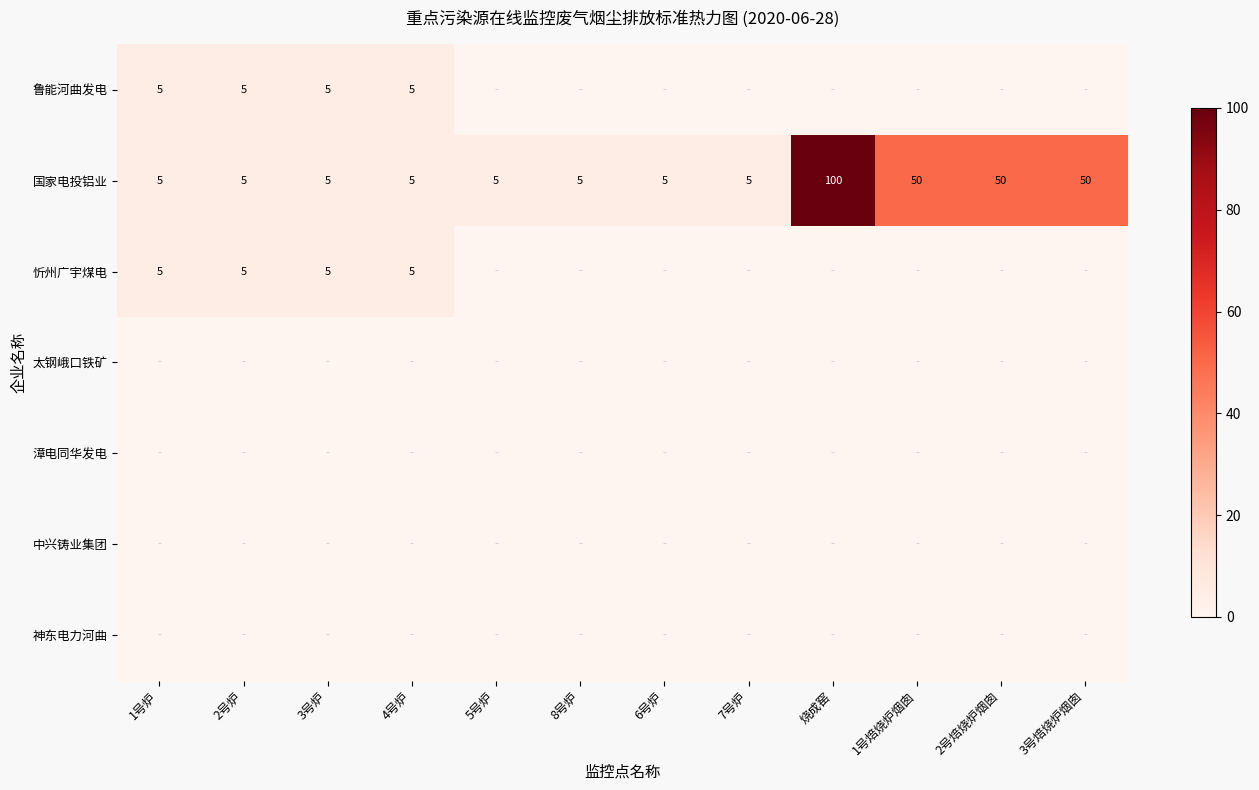

What is the difference between the maximum and second lowest values in the 国家电投铝业 series?

95